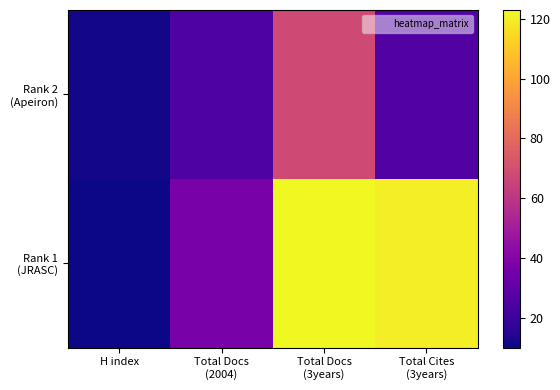

What is the greatest value displayed?

123